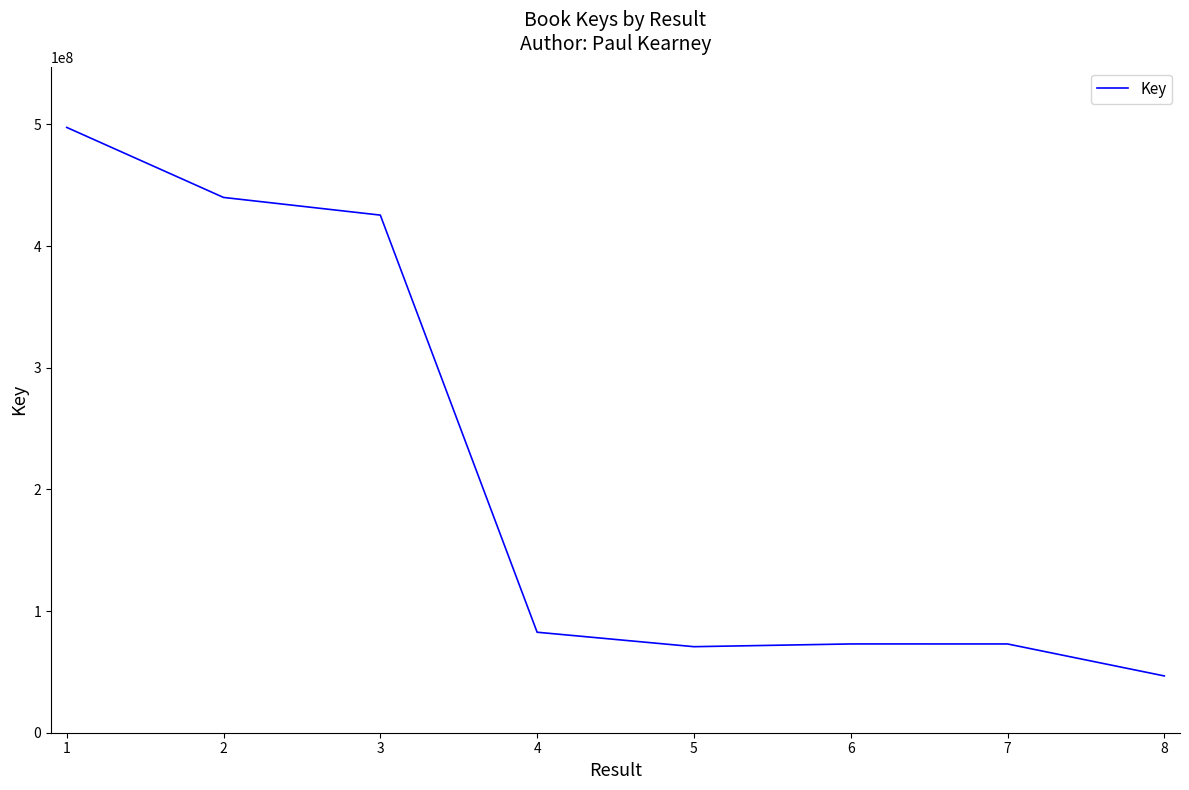

Which label corresponds to the smallest value in the chart?

8